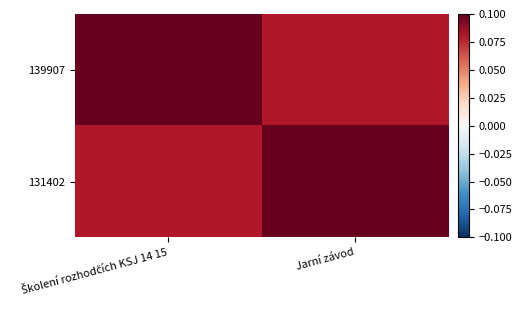

At which category does the chart reach its peak across all series?

Školení rozhodčích KSJ 14 15